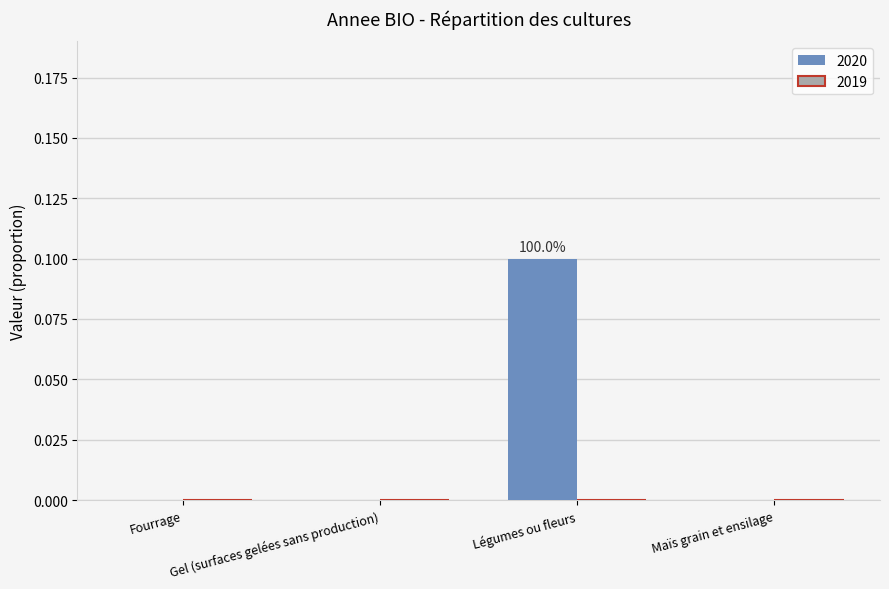

Which label corresponds to the largest value in the chart?

Légumes ou fleurs